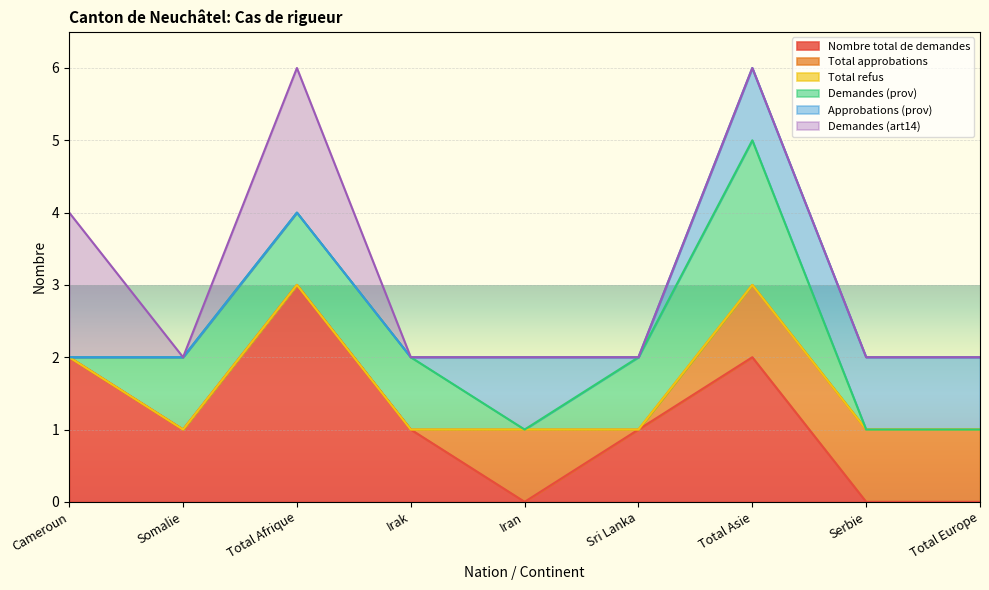

Does the chart display data point markers on the line(s)?

No